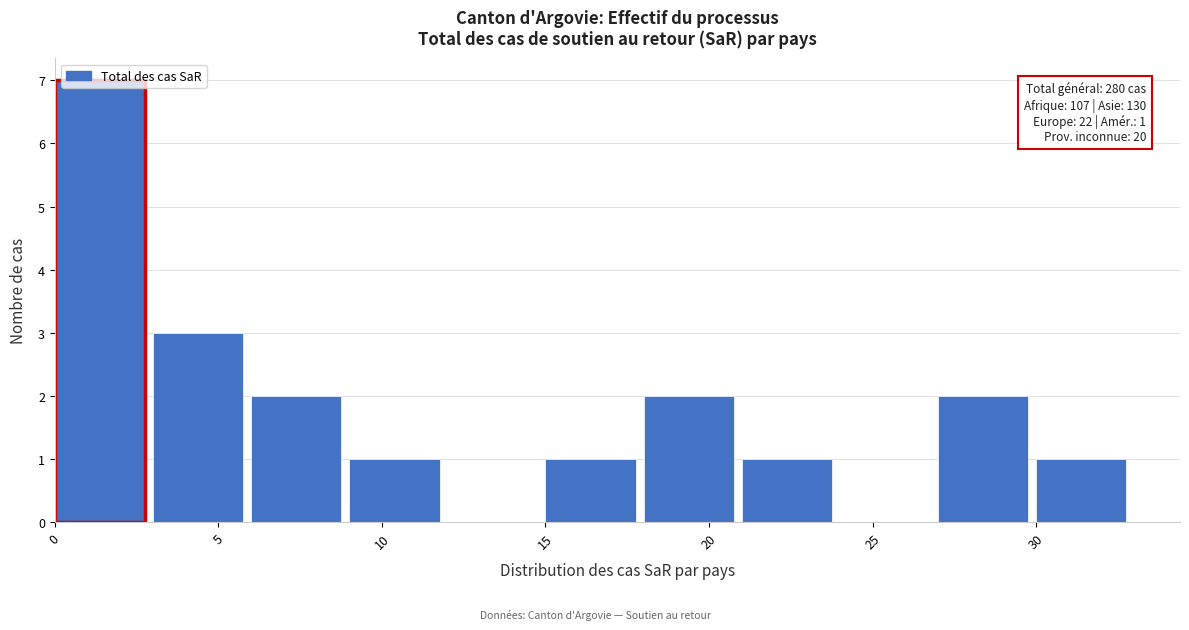

Over which range of the x-axis is the bar tallest?

0 to 3